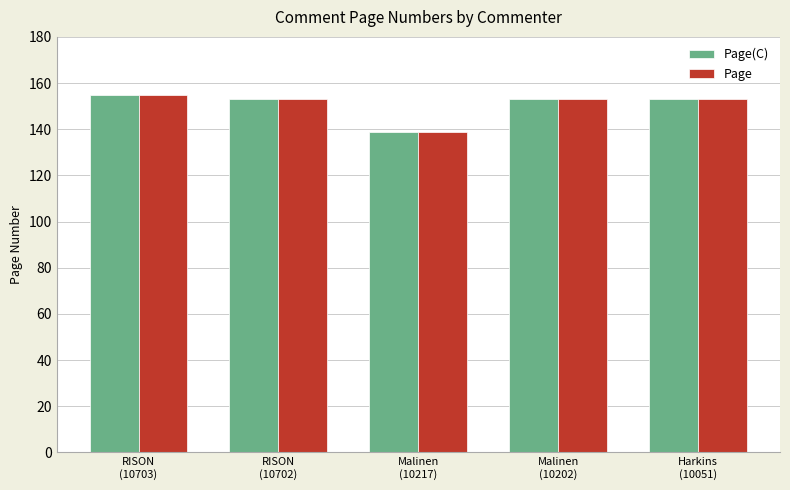

The Page series shows 32 at RISON
(10703). True or false?

False